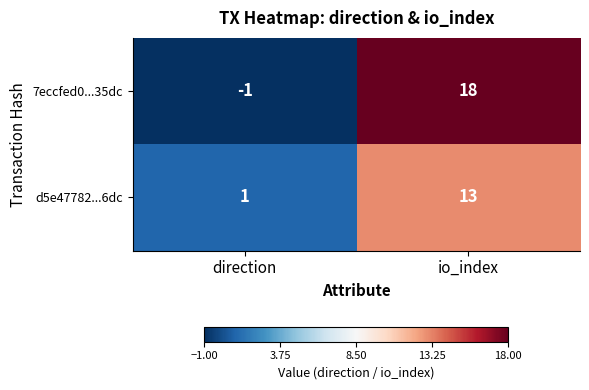

Which category has the highest value in the d5e47782...6dc series?

io_index